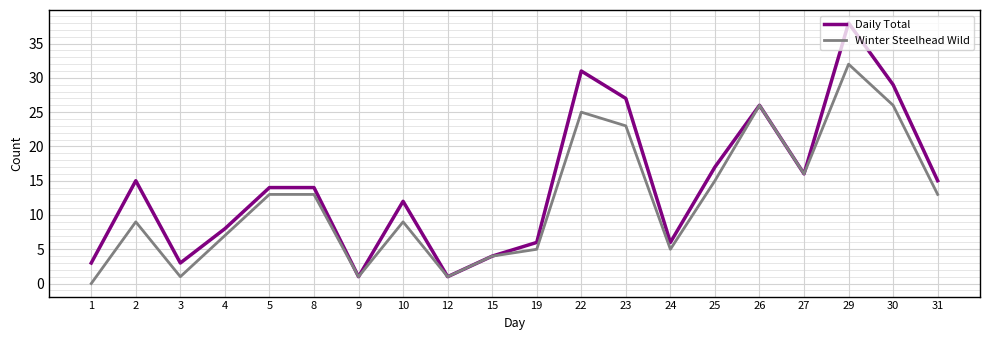

Which series has the largest range (max minus min)?

Daily Total